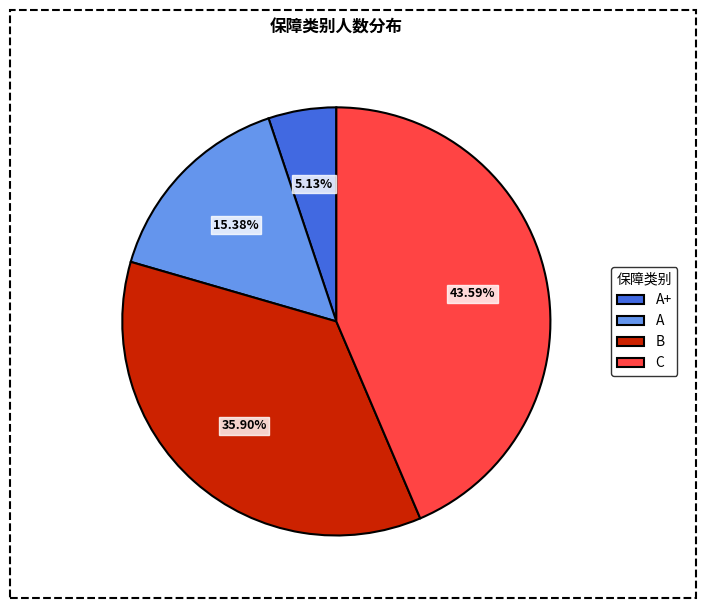

Is there any slice that represents more than half of the pie?

No